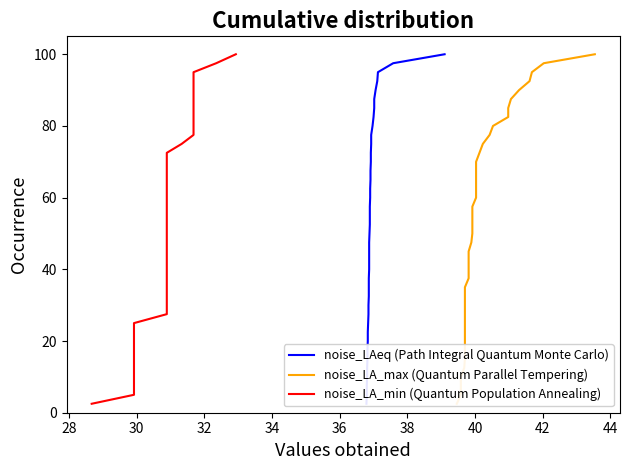

True or false: noise_LA_min (Quantum Population Annealing) and noise_LA_max (Quantum Parallel Tempering) cross at least once.

False